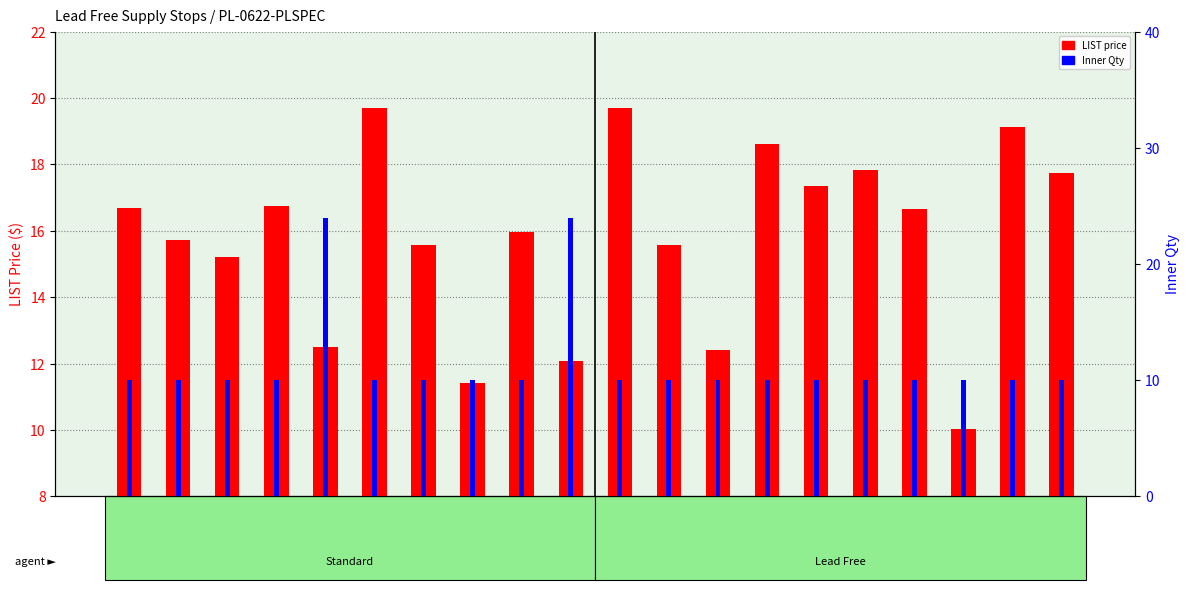

What is the approximate value of LIST price at 26-1010BLF?

17.8